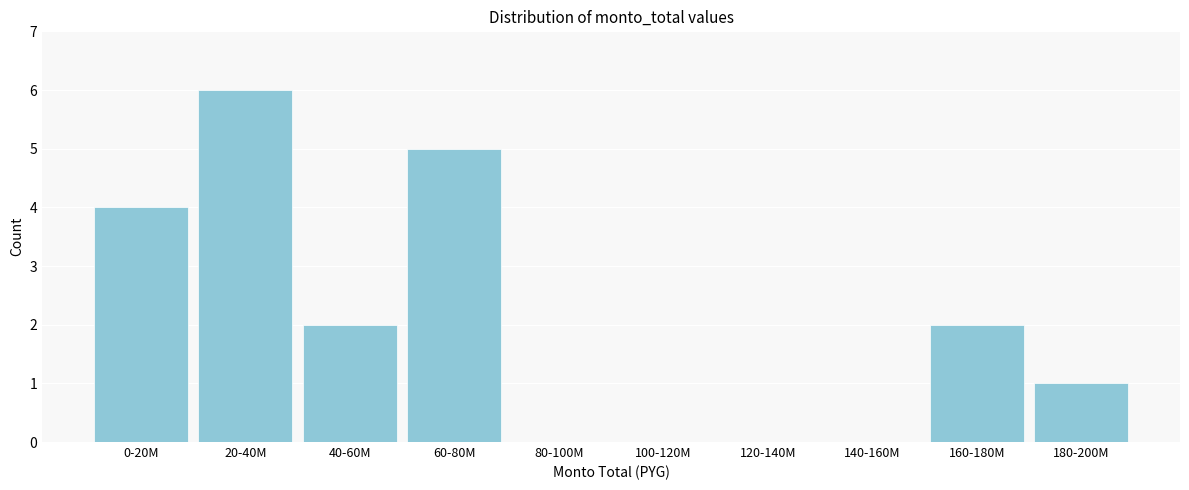

Reading left to right, what are all the values shown in this chart?

0-20M=4	20-40M=6	40-60M=2	60-80M=5	80-100M=0	100-120M=0	120-140M=0	140-160M=0	160-180M=2	180-200M=1